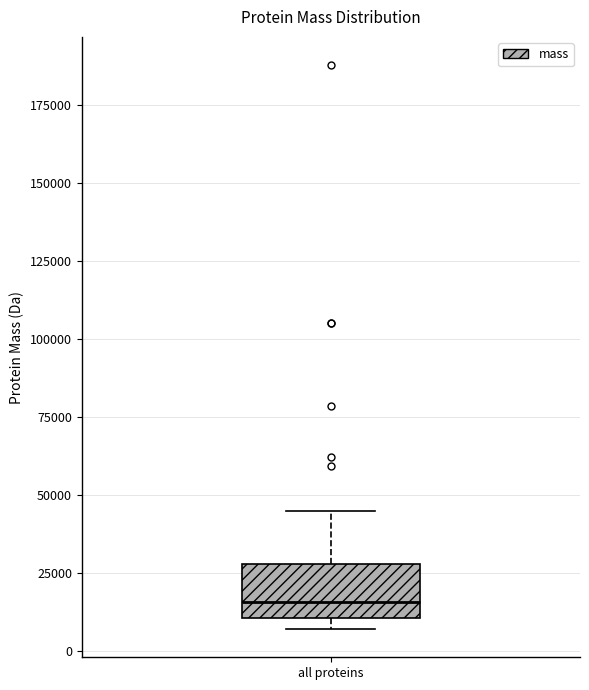

Transcribe this box plot: give where the median line is, the range the box spans, and where the two whiskers end, as read against the y-axis. The values are not printed on the chart, so give them approximately, as read against the axis.

median 15000, box 10000 to 30000, whiskers 5000 to 45000